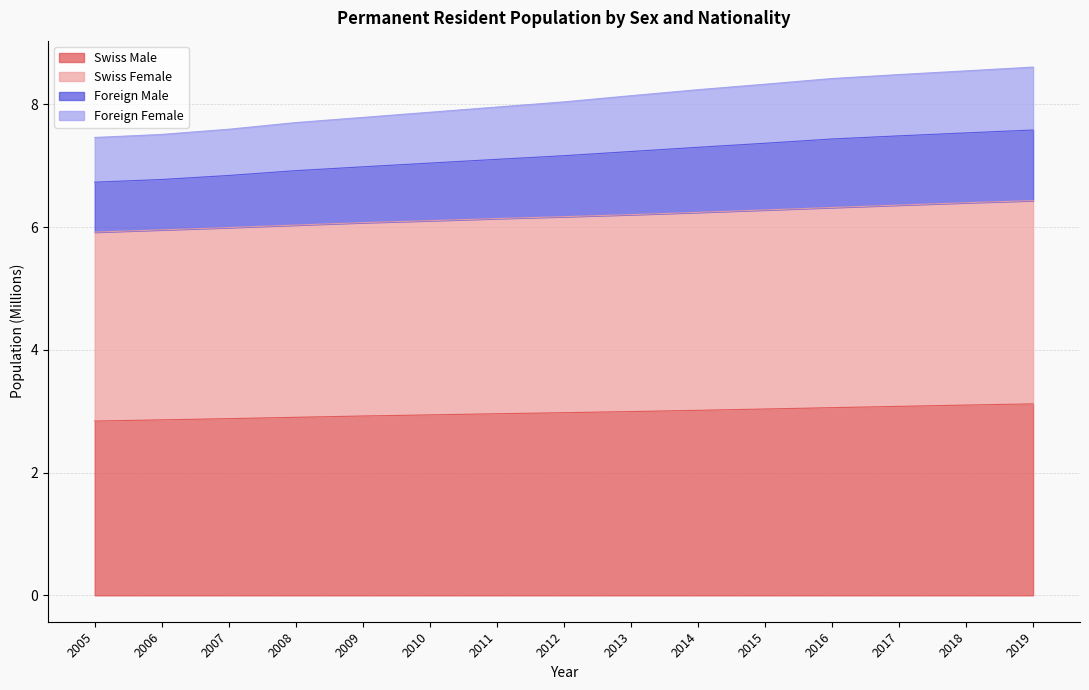

What is the total value across all series at 2007?

7.6